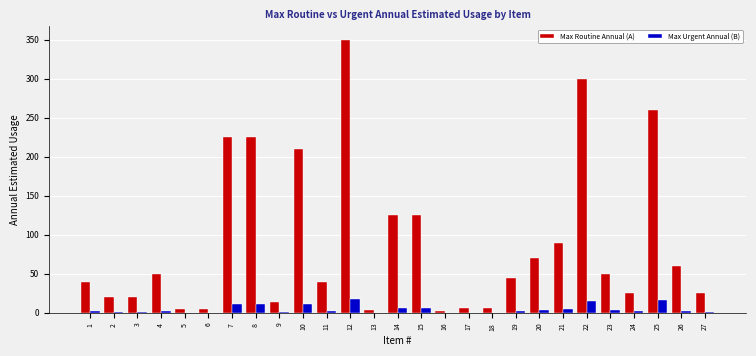

At which category is the sum across all series the highest?

12